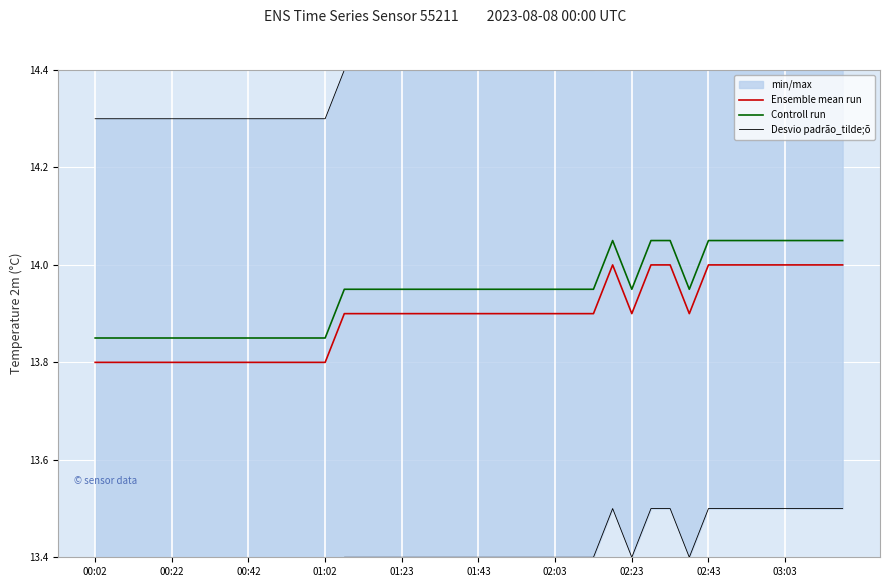

Count the number of data series in this chart.

3